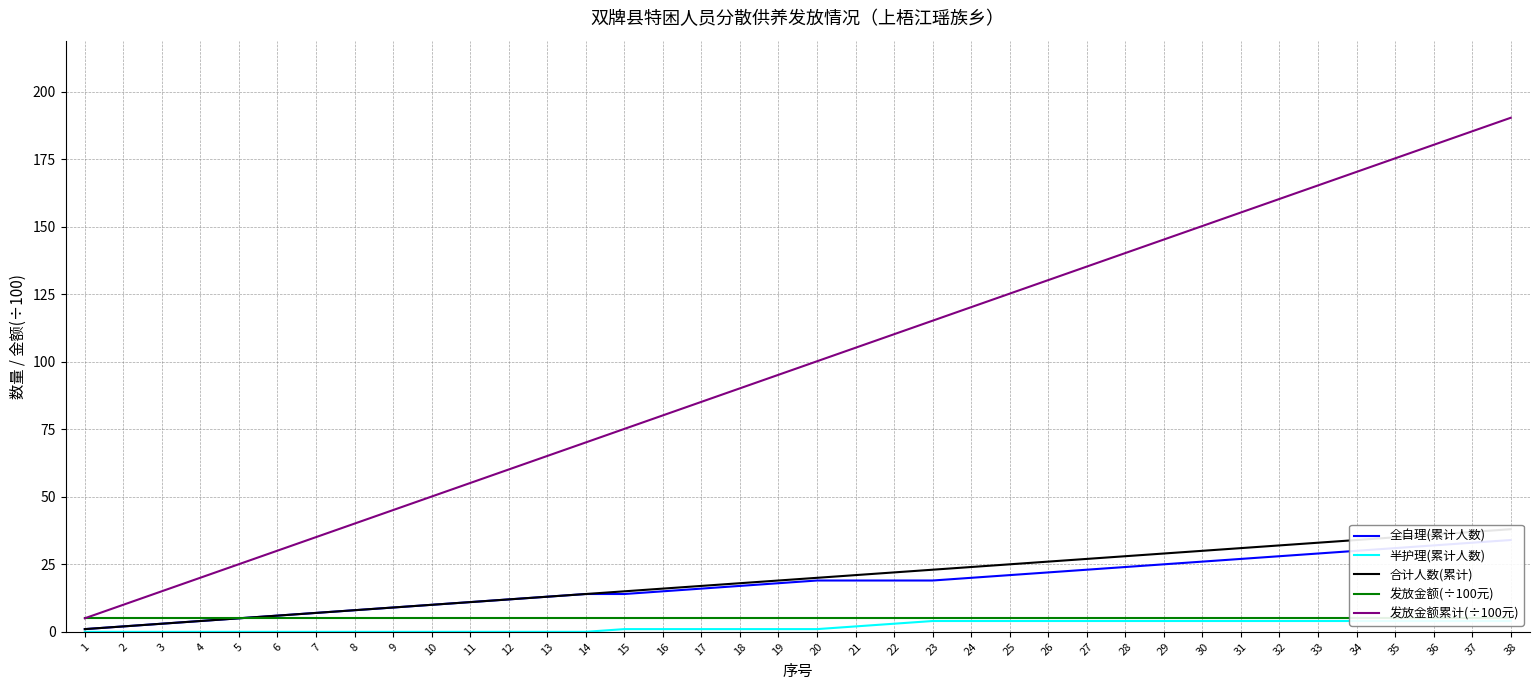

Between 17 and 35, which series saw the biggest shift?

发放金额累计(÷100元)